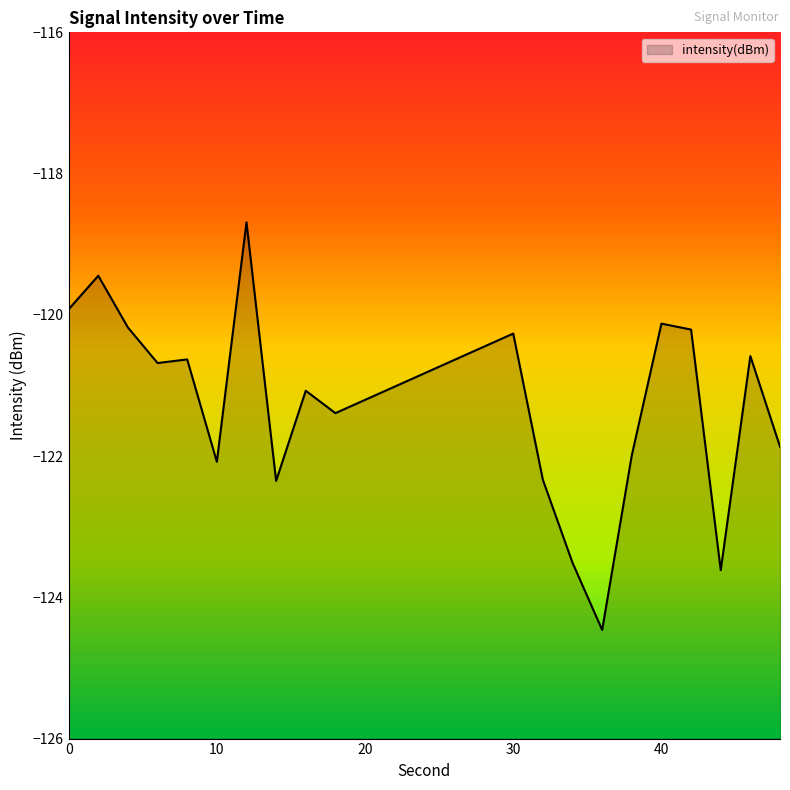

Reading left to right, extract all data points from this chart.

0=-119.9	2=-119.4	4=-120.2	6=-120.7	8=-120.6	10=-122.1	12=-118.7	14=-122.4	16=-121.1	18=-121.4	30=-120.3	32=-122.3	34=-123.5	36=-124.5	38=-122.0	40=-120.1	42=-120.2	44=-123.6	46=-120.6	48=-121.9